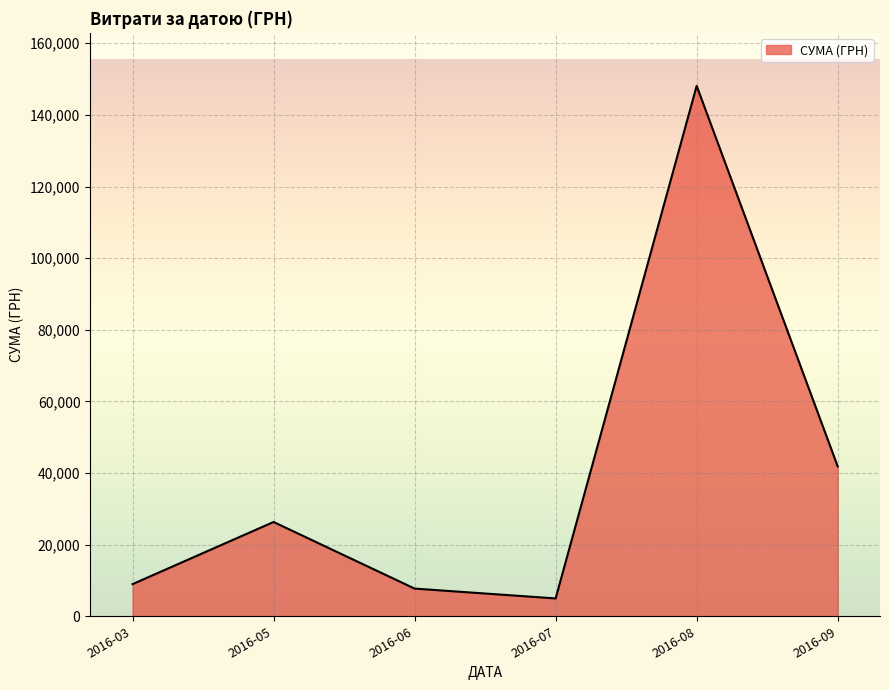

Approximately how many times larger is the value at 2016-05 compared to 2016-06?

3.4